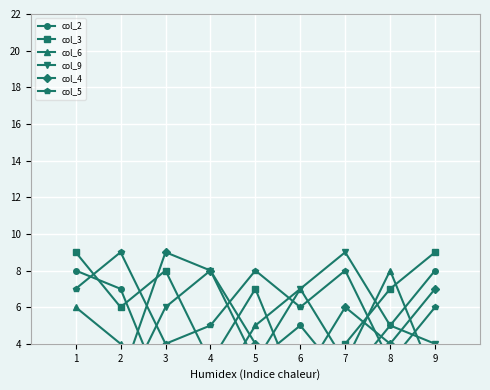

What is the value of the col_6 point at the 6th from the left?

7